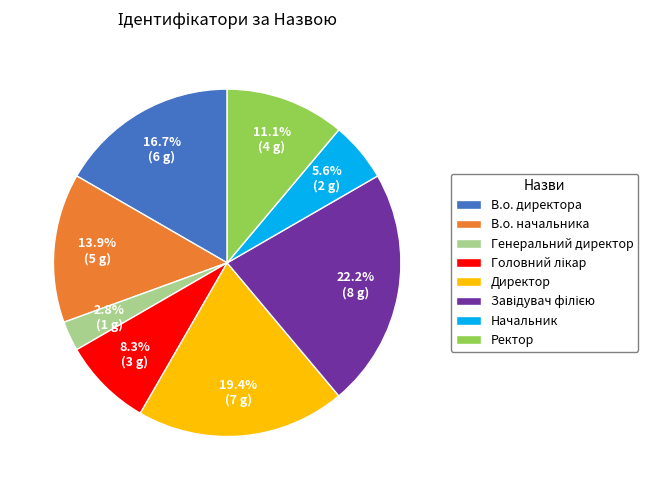

The Начальник slice represents 1% of the pie. True or false?

False